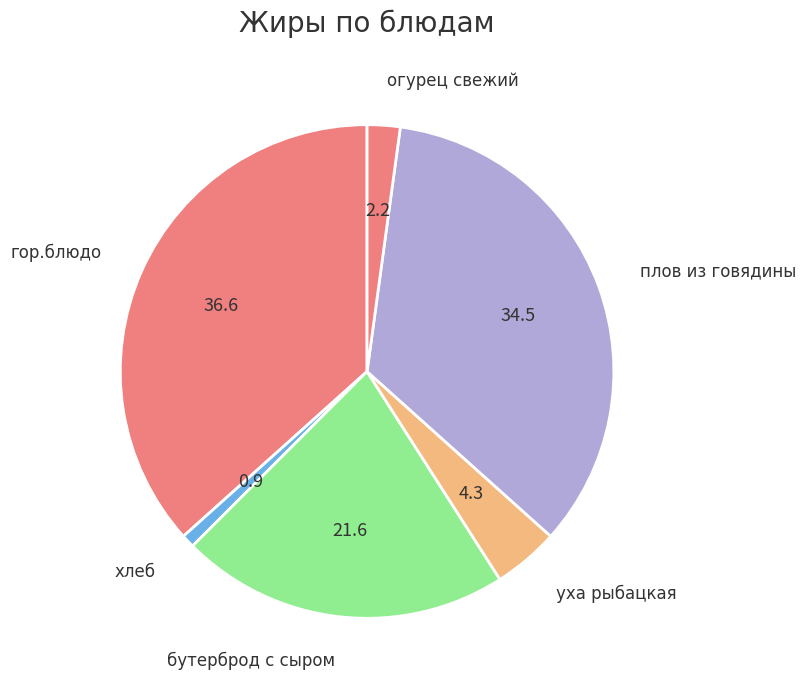

How many segments does this pie chart have?

6